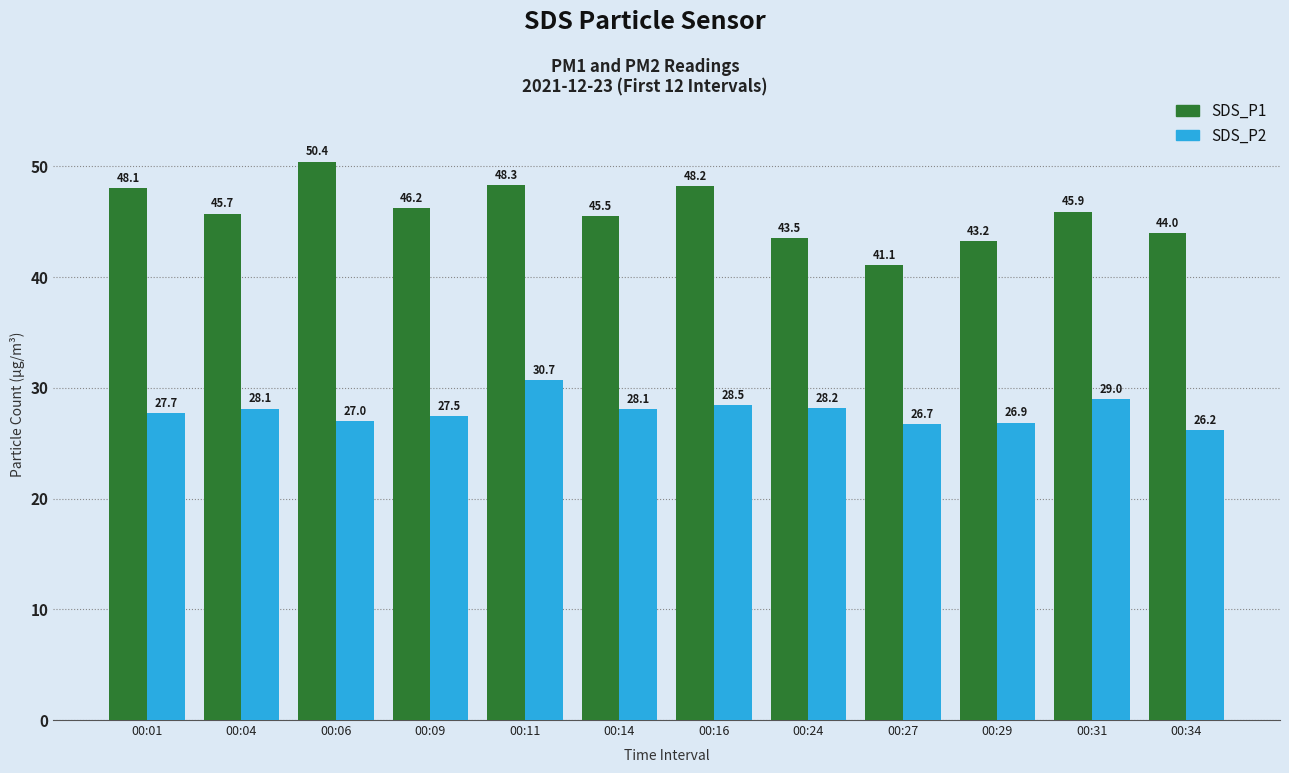

Reading left to right, transcribe all the data shown in this chart.

SDS_P1: 00:01=48.1	00:04=45.7	00:06=50.4	00:09=46.2	00:11=48.3	00:14=45.5	00:16=48.2	00:24=43.5	00:27=41.1	00:29=43.2	00:31=45.9	00:34=44.0
SDS_P2: 00:01=27.7	00:04=28.1	00:06=27.0	00:09=27.5	00:11=30.7	00:14=28.1	00:16=28.5	00:24=28.2	00:27=26.7	00:29=26.9	00:31=29.0	00:34=26.2